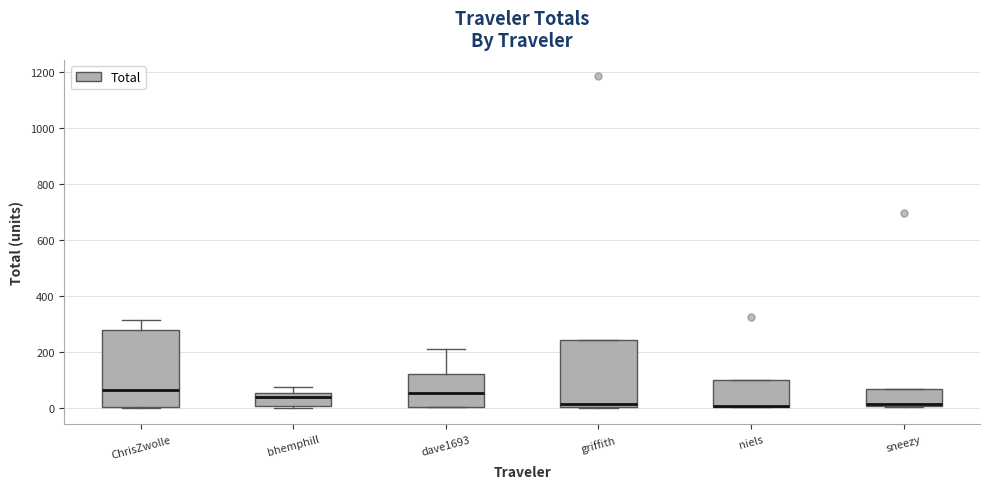

Where is the lower edge of the box for griffith on the y-axis? The values are not printed on the chart, so give them approximately, as read against the axis.

0